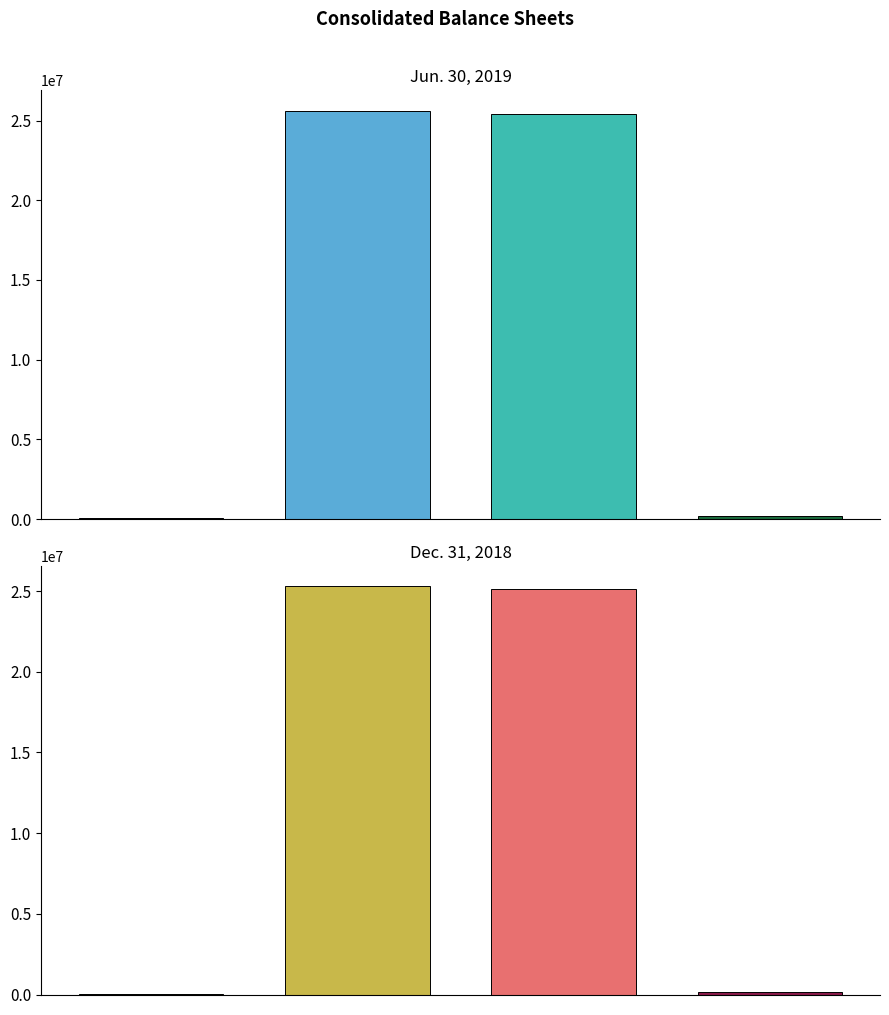

What is the maximum value shown in the chart?

25615216